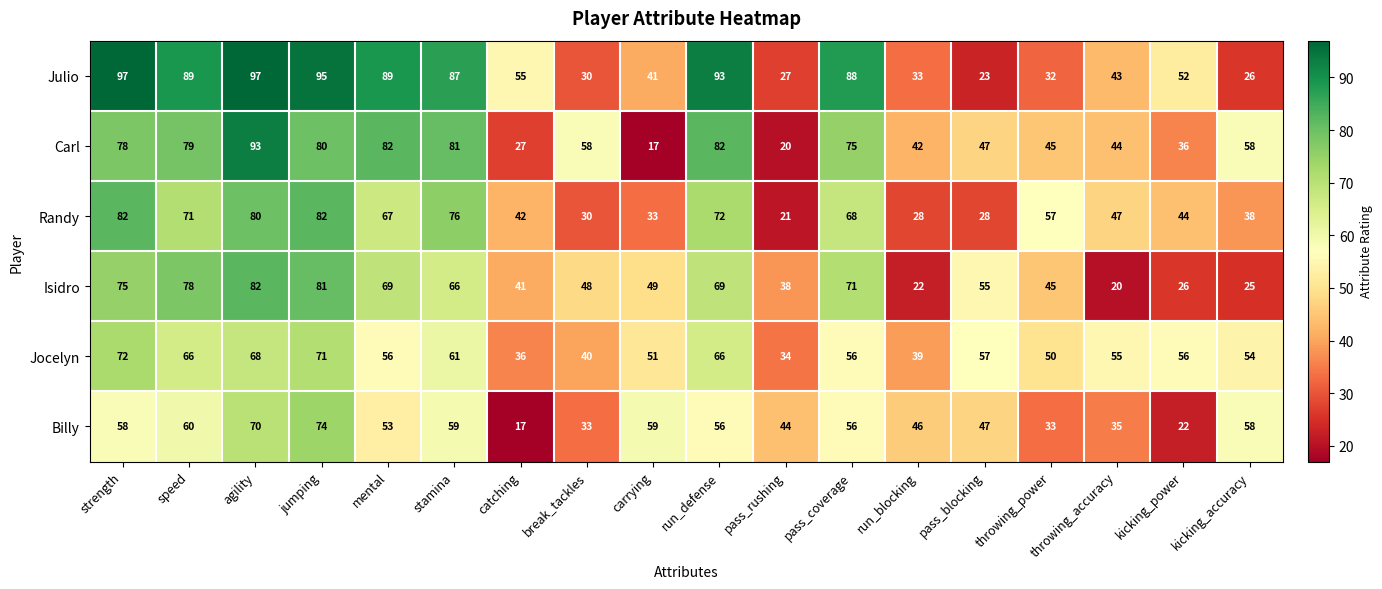

Which series has the widest spread of values?

Carl